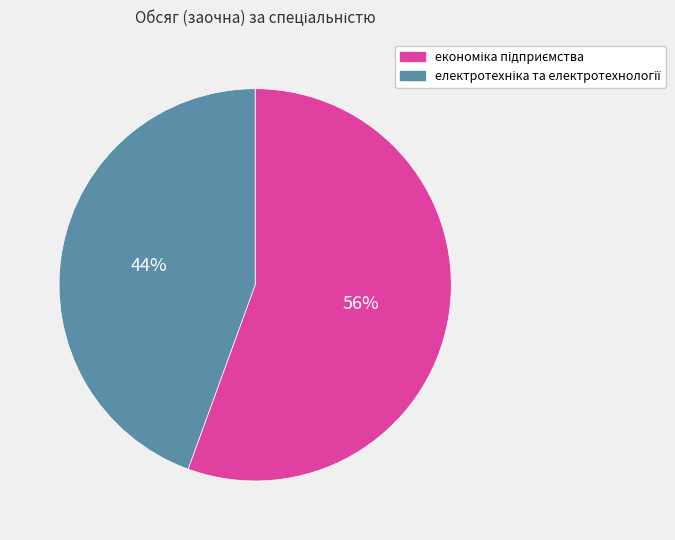

To the nearest percent, what is the average slice percentage?

50%